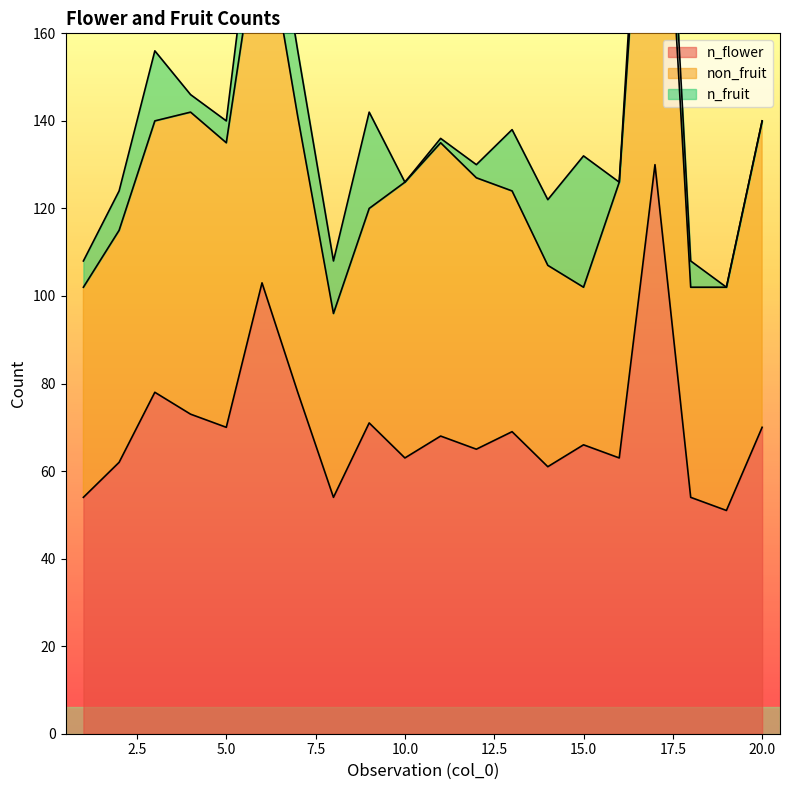

At which category does non_fruit reach its first local valley?

5